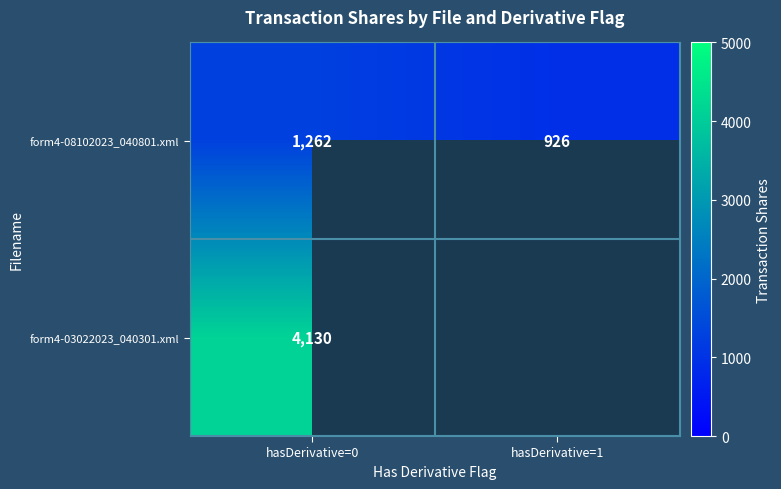

Rank the series at hasDerivative=0 from lowest to highest value.

form4-08102023_040801.xml, form4-03022023_040301.xml